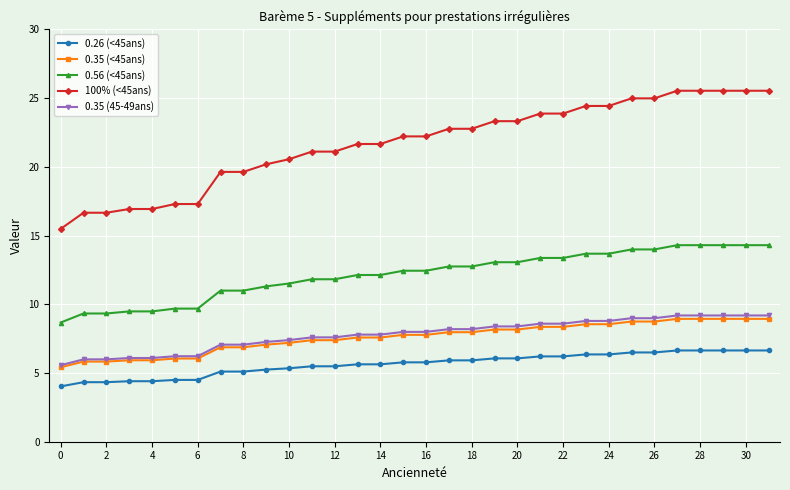

Which series has the widest spread of values?

100% (<45ans)